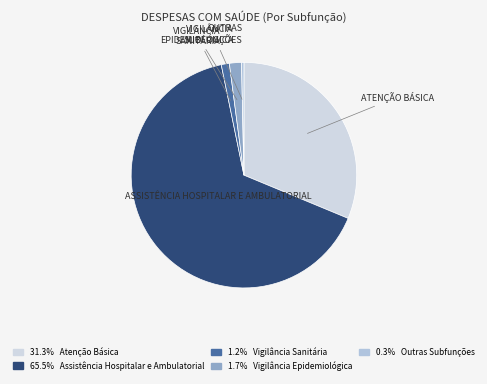

How many segments does this pie chart have?

5